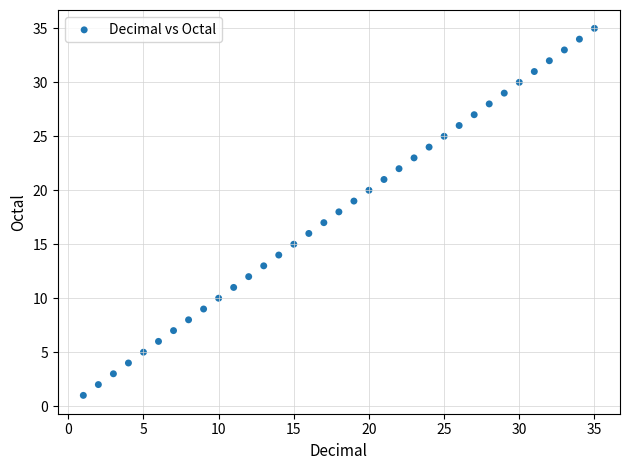

What is the range of Y values (max minus min)?

34